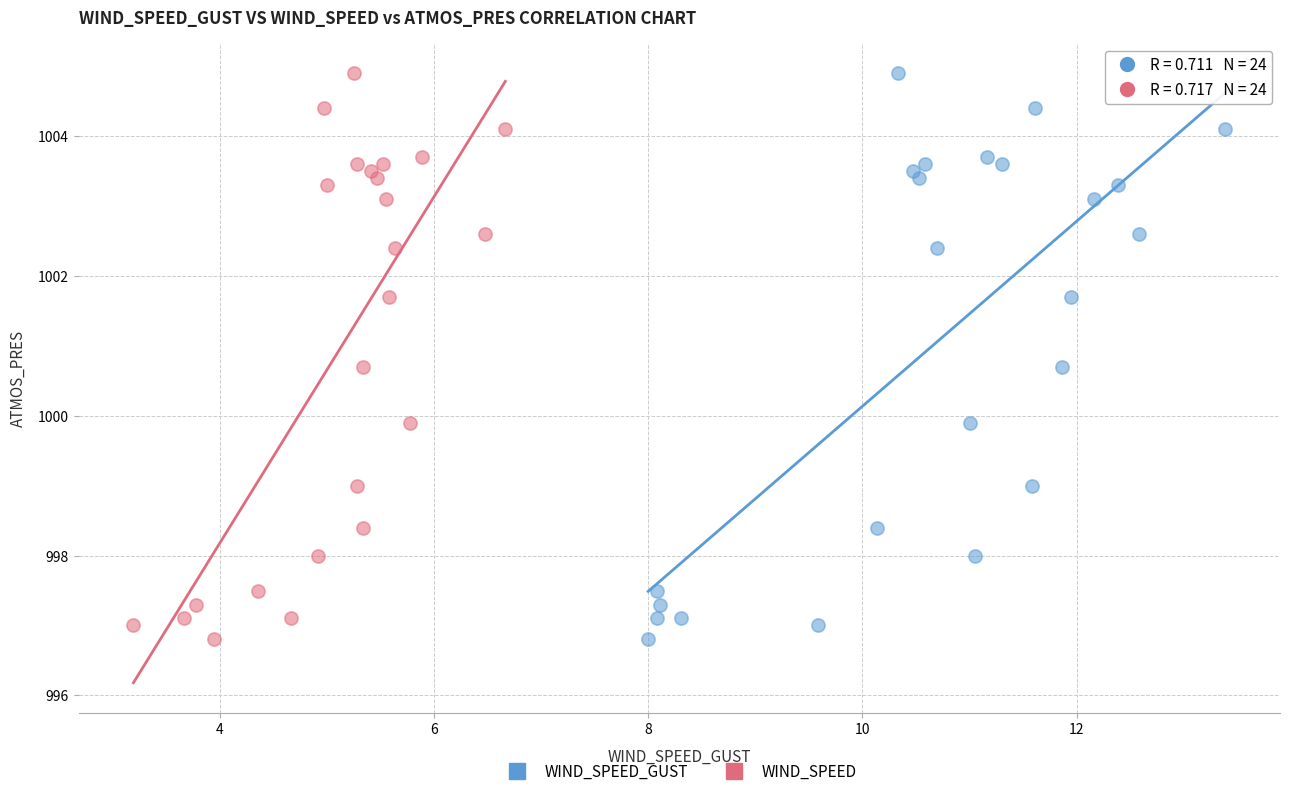

What are all the series names shown in the legend?

WIND_SPEED_GUST, WIND_SPEED